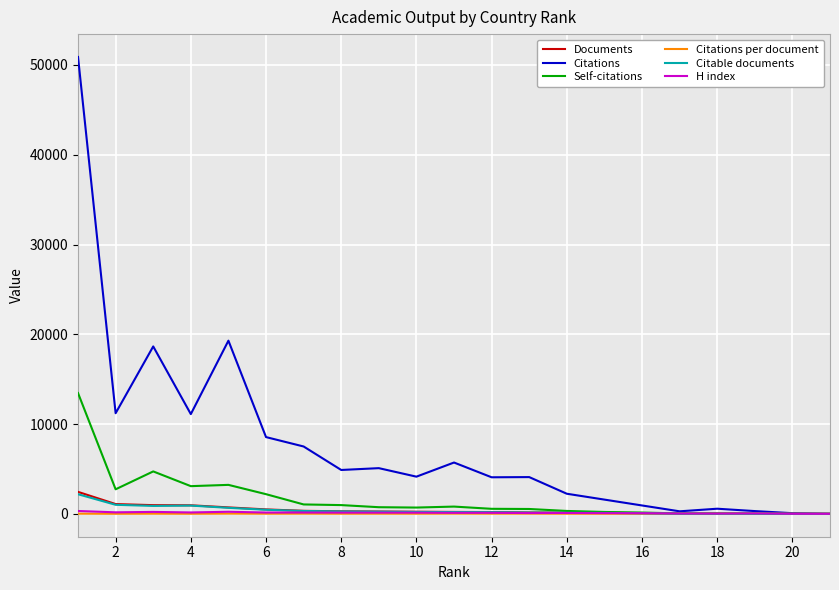

What is the difference between the maximum and minimum values in the Citations per document series?

22.3